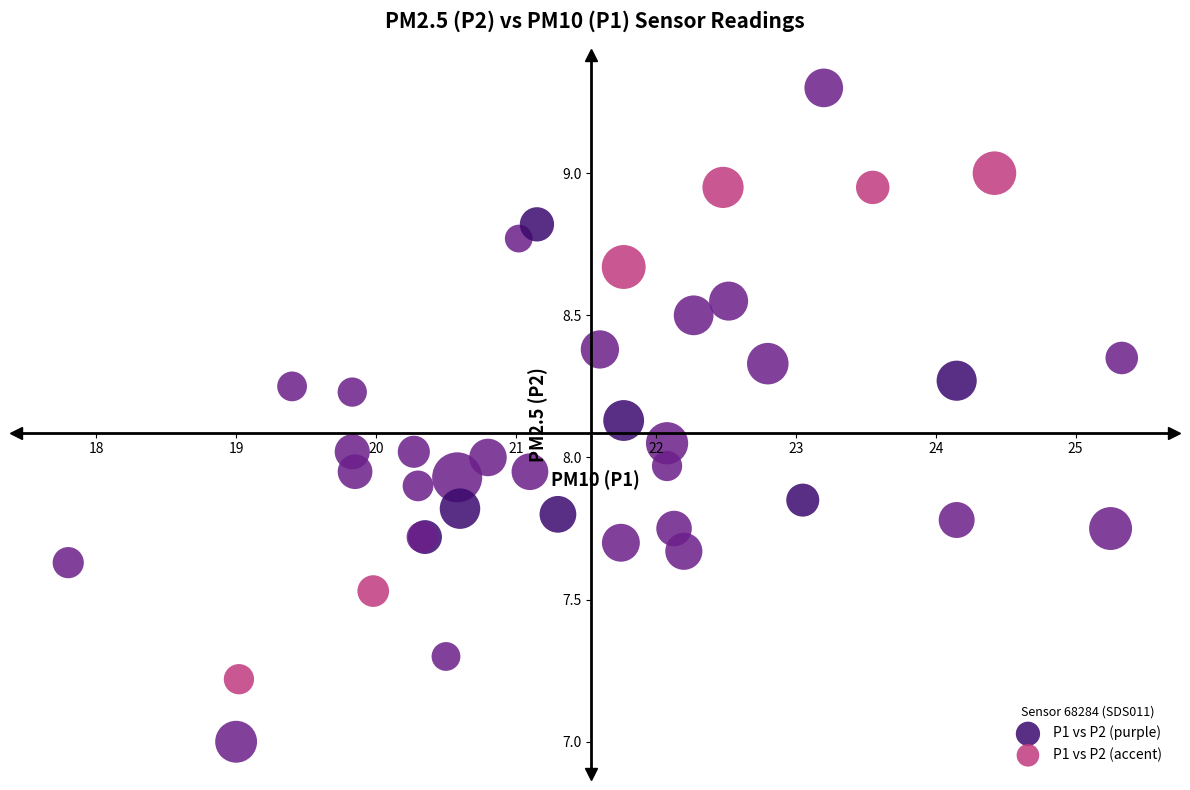

Which series reaches the minimum Y coordinate?

P1 vs P2 (purple)